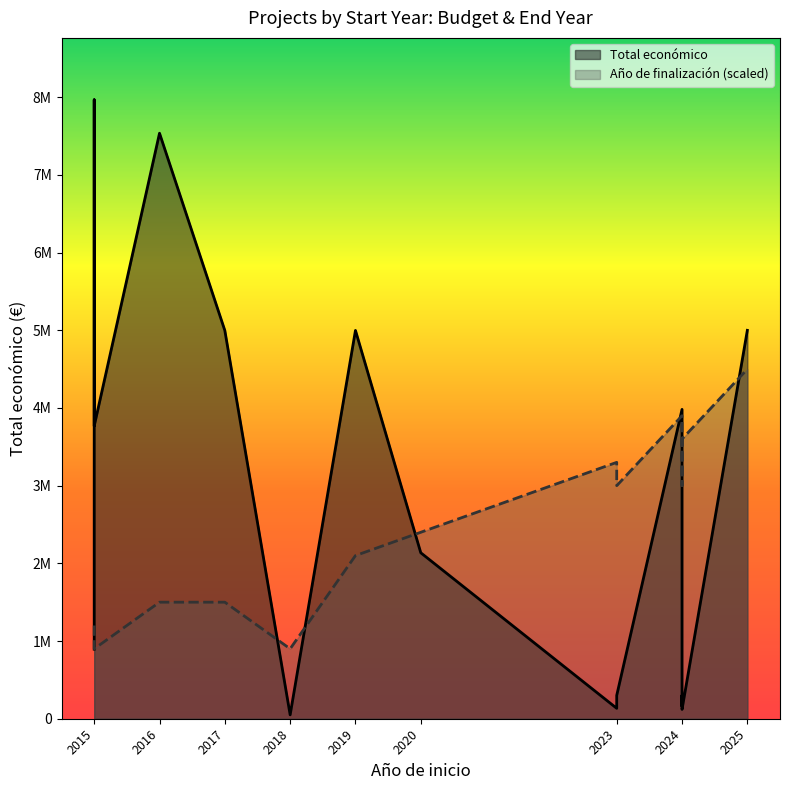

Reading right to left, extract all data points from this chart.

Total económico: 4999137	120000	299997	160226	257235	3981772	299938	134112	2136174	4997945	50000	4997006	7536300	3768012	7966697	895500
Año de finalización (scaled): 4500000	3600000	3000000	3000000	3600000	3900000	3000000	3300000	2400000	2100000	900000	1500000	1500000	900000	900000	1200000